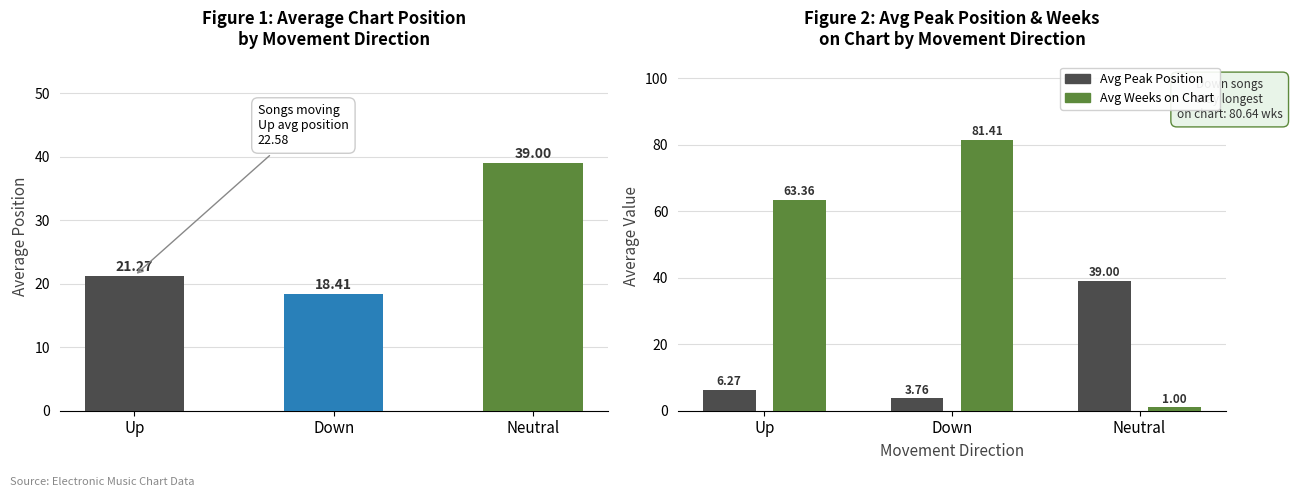

What is the value of the Avg Position bar at the 3rd from the left?

39.0